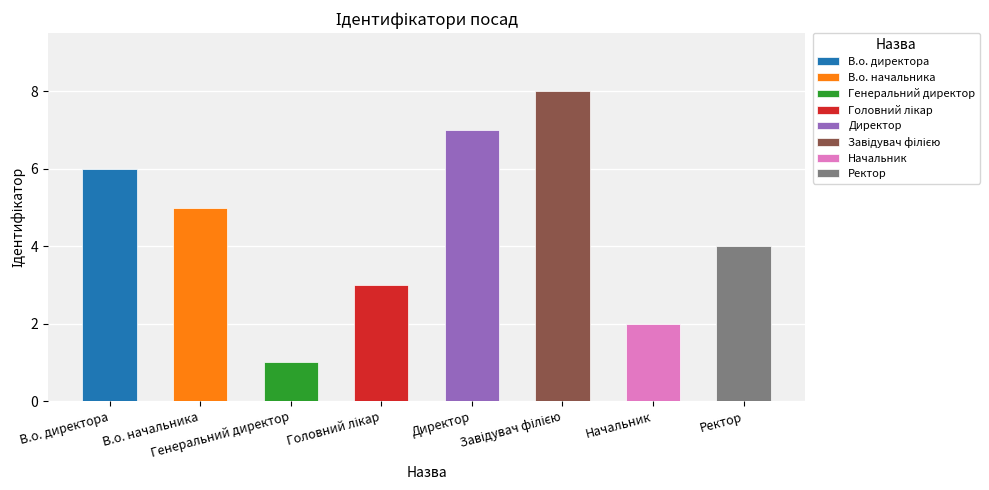

What is the label of the 6th bar from the right?

Генеральний директор